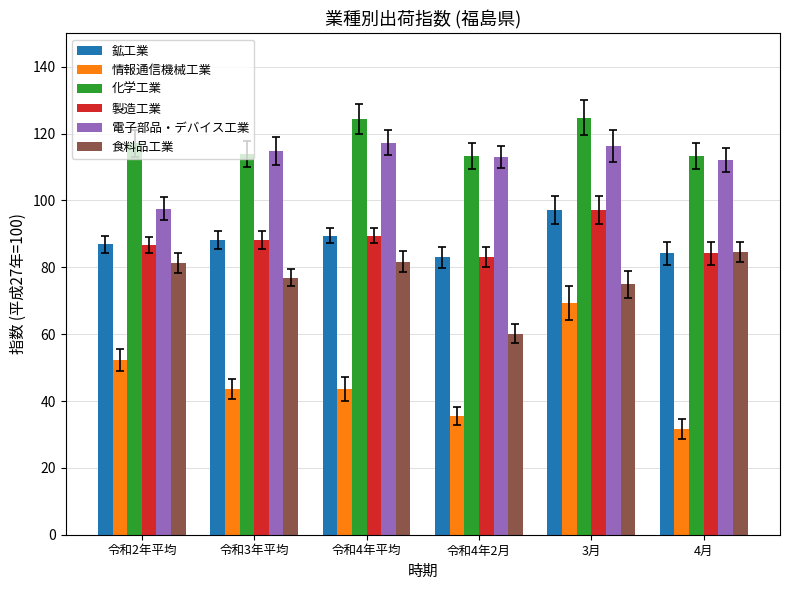

At how many categories does at least one series exceed 95?

6